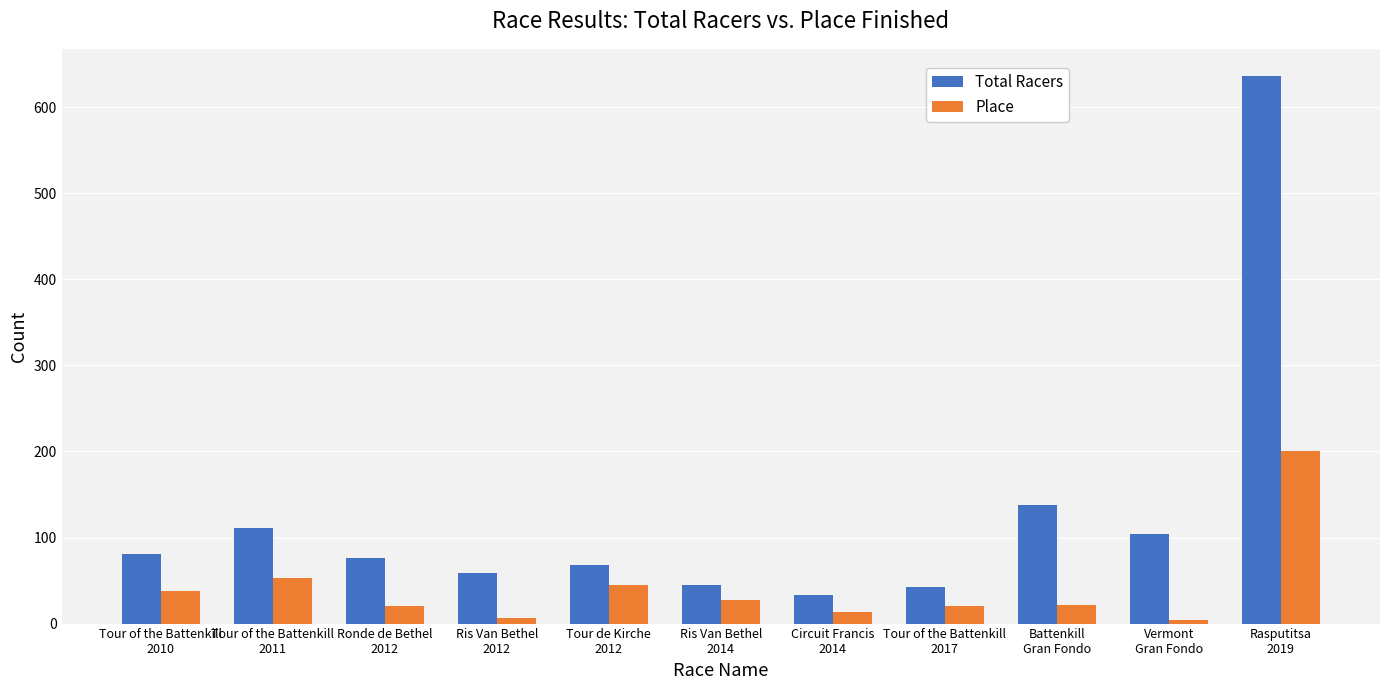

Which series has the widest spread of values?

Total Racers